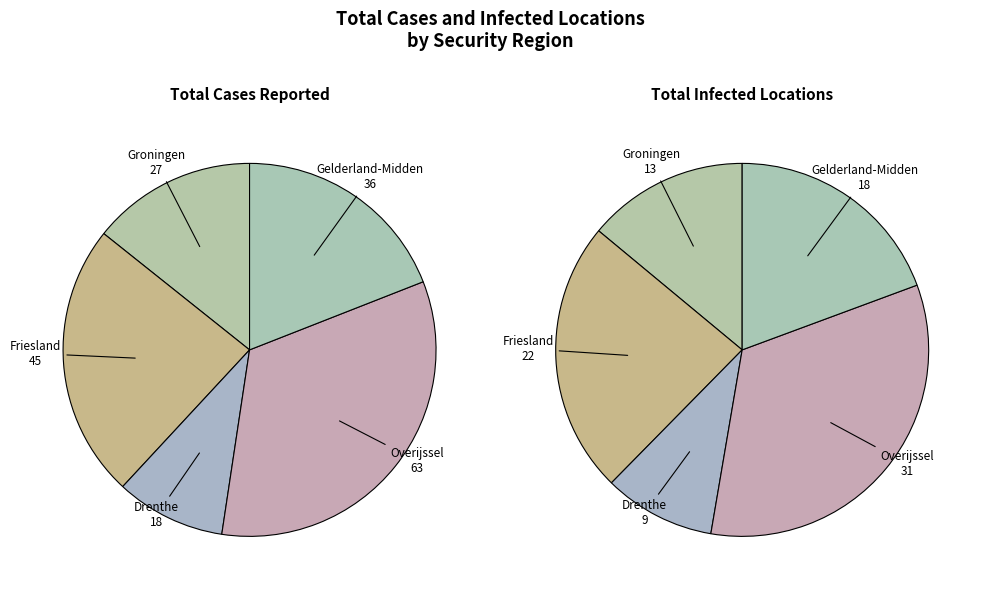

Is 1 the majority of the pie?

No